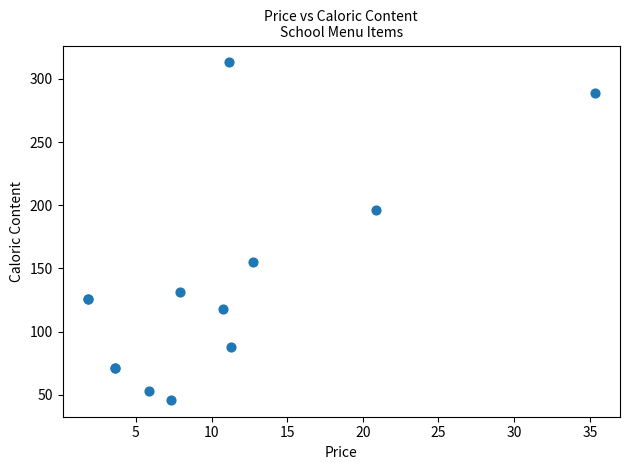

What Y value in the scatter plot is closest to 179?

196